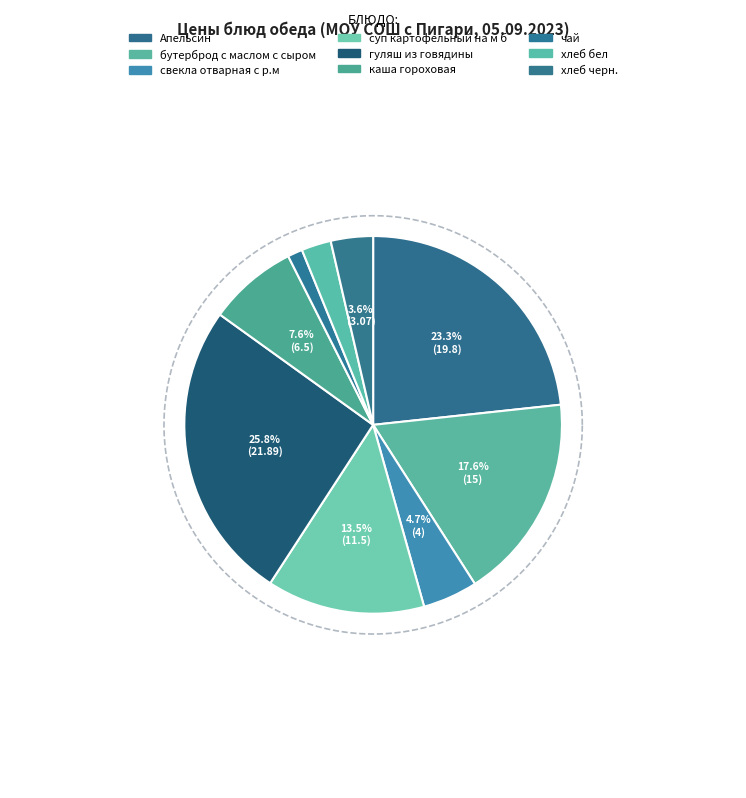

To the nearest percent, what is the average slice percentage?

11%